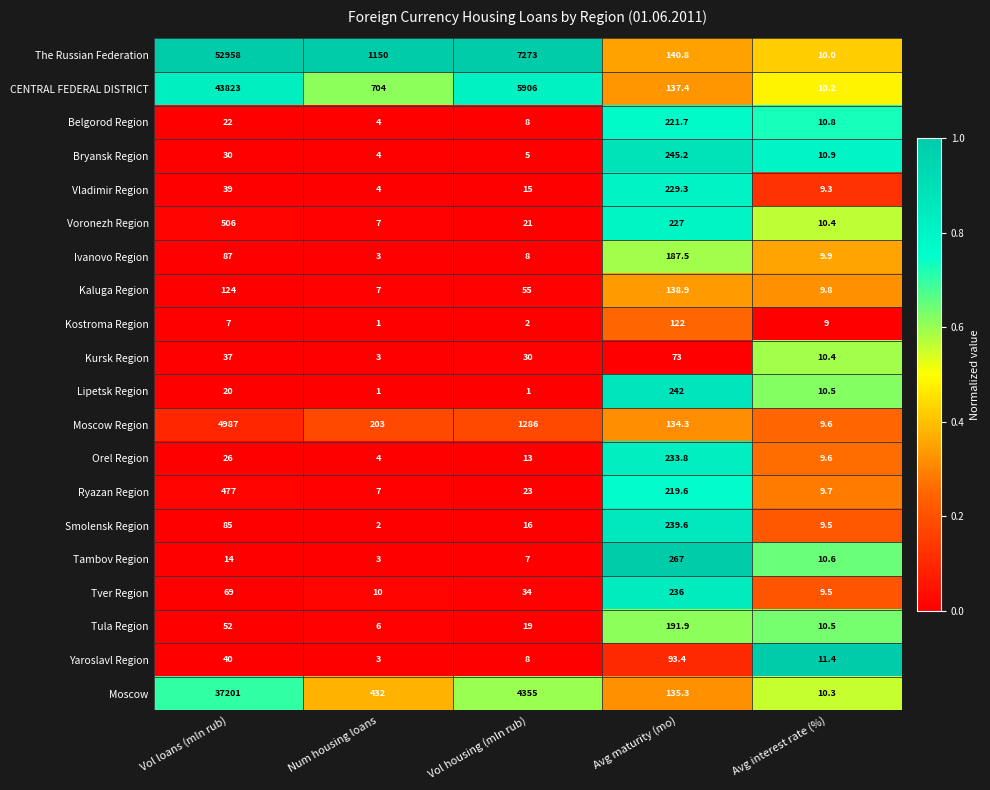

Which series has the largest range (max minus min)?

The Russian Federation